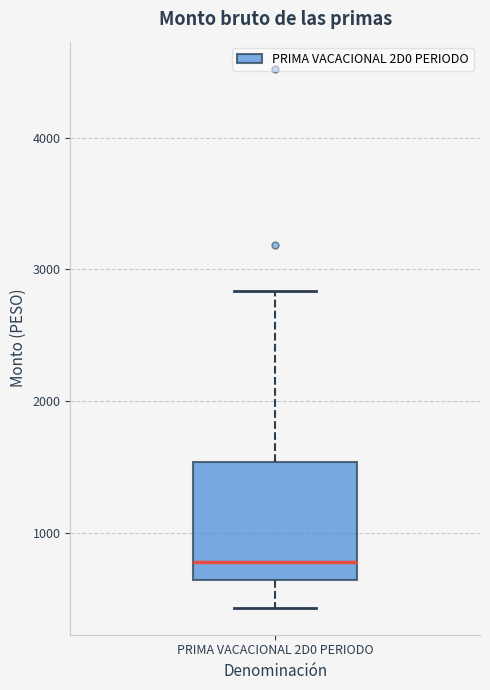

Transcribe this box plot: give where the median line is, the range the box spans, and where the two whiskers end, as read against the y-axis. The values are not printed on the chart, so give them approximately, as read against the axis.

median 800, box 600 to 1500, whiskers 400 to 2800